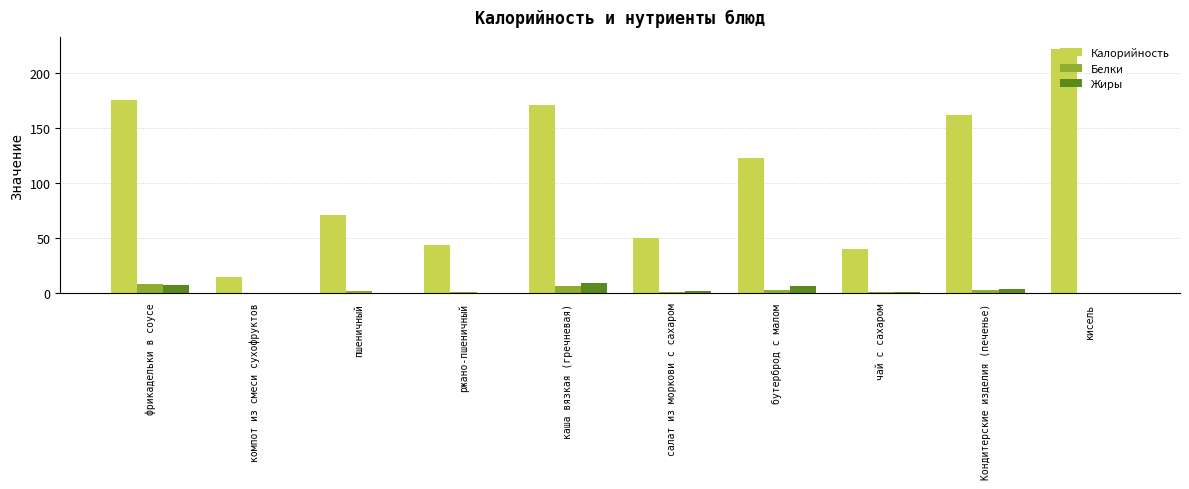

Between чай с сахаром and кисель, which series saw the biggest shift?

Калорийность